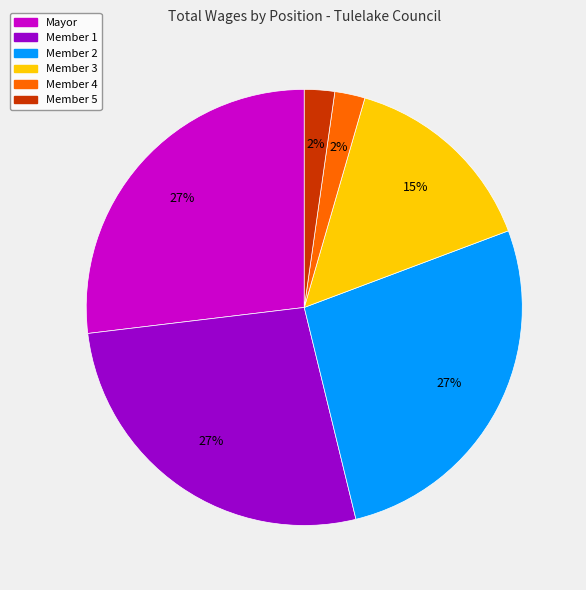

Which has a higher value, Member 1 or Member 5?

Member 1